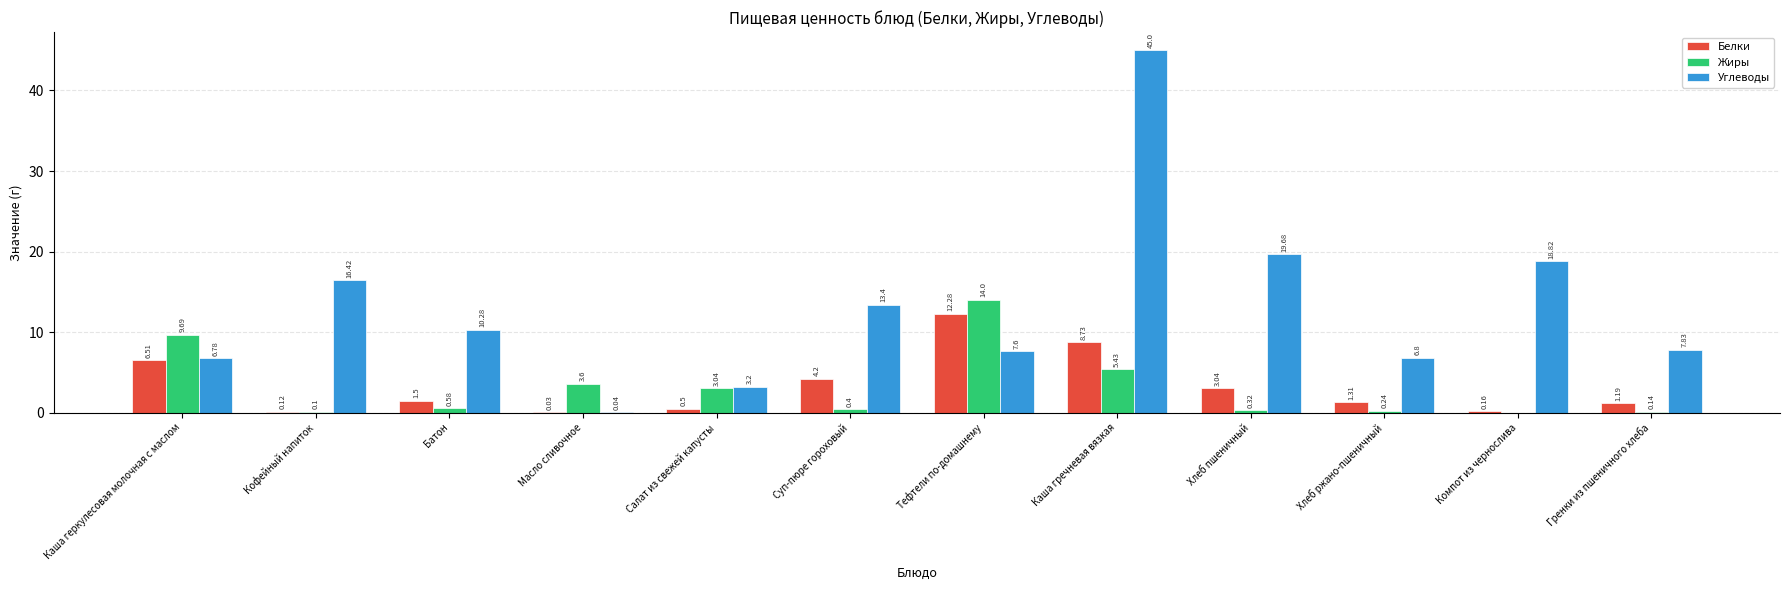

What is the sum of the Жиры values at Каша гречневая вязкая and Кофейный напиток?

5.5